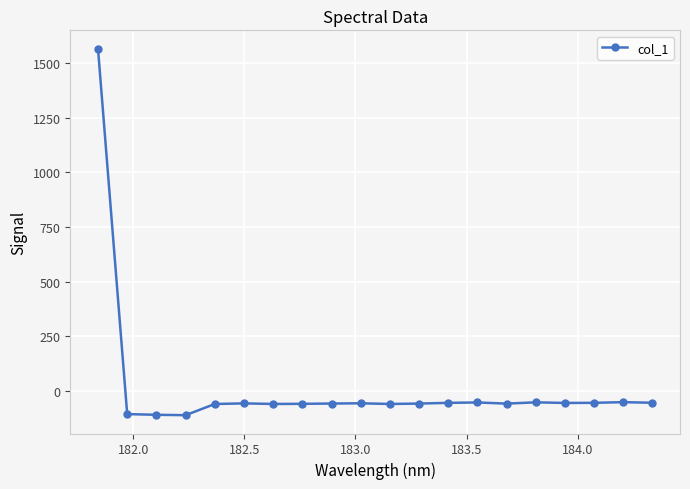

How many values exceed -55?

8